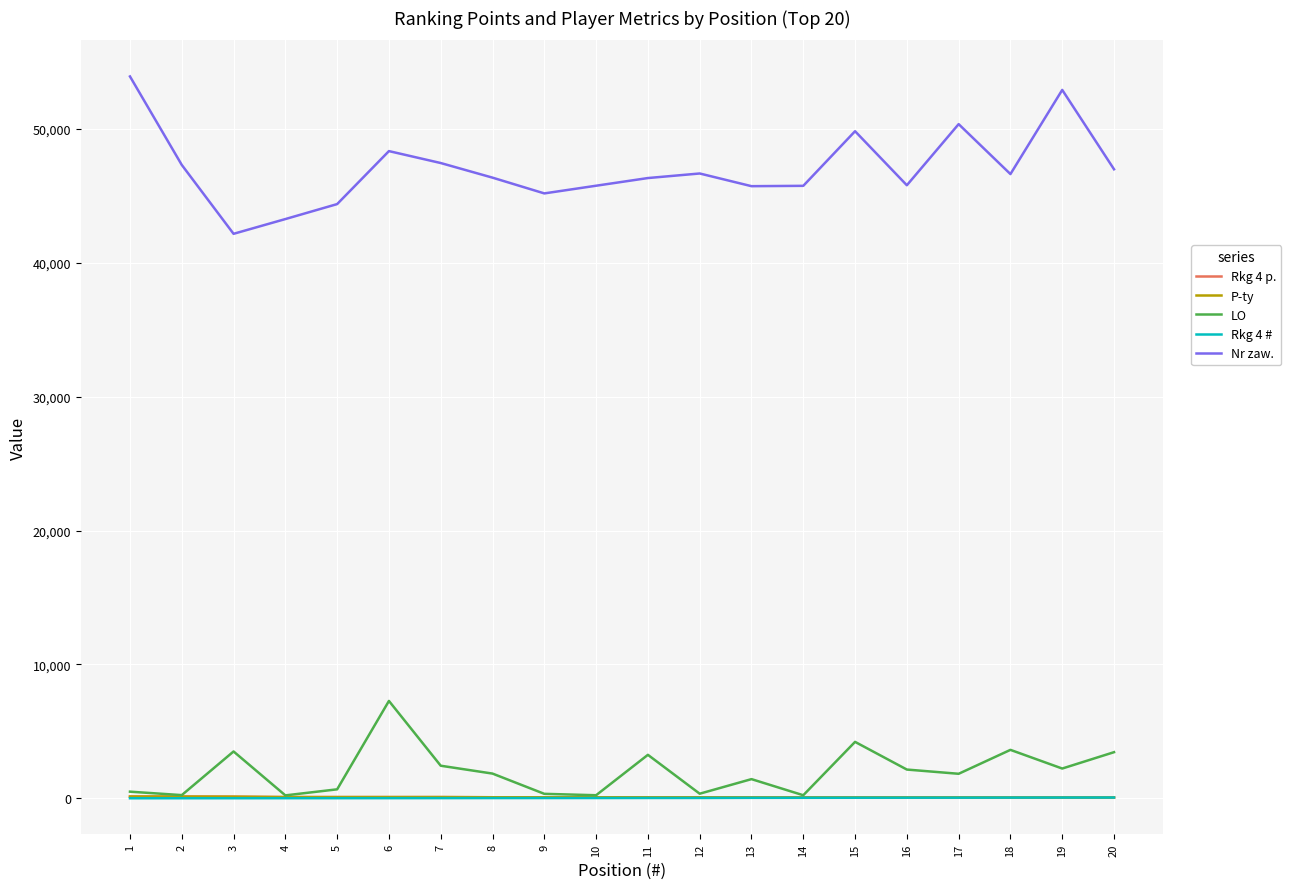

Is this an area chart (filled region under the line)?

No